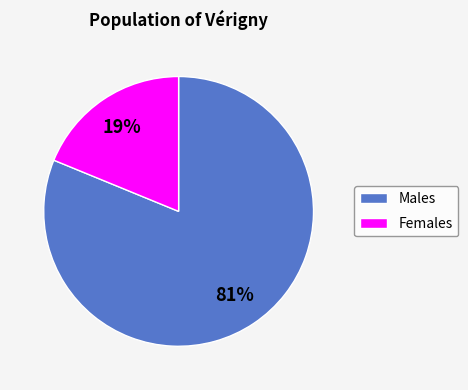

What percentage is the Females slice, to the nearest percent?

19%